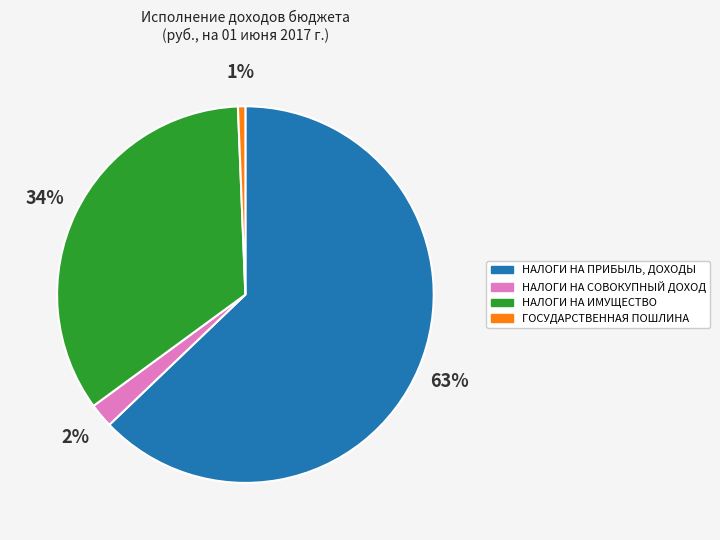

To the nearest percent, what portion does НАЛОГИ НА ПРИБЫЛЬ, ДОХОДЫ represent?

63%